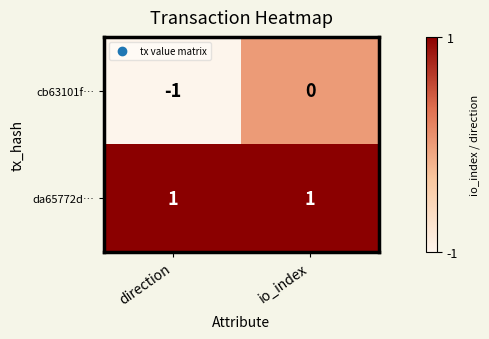

At which category is the sum across all series the highest?

io_index